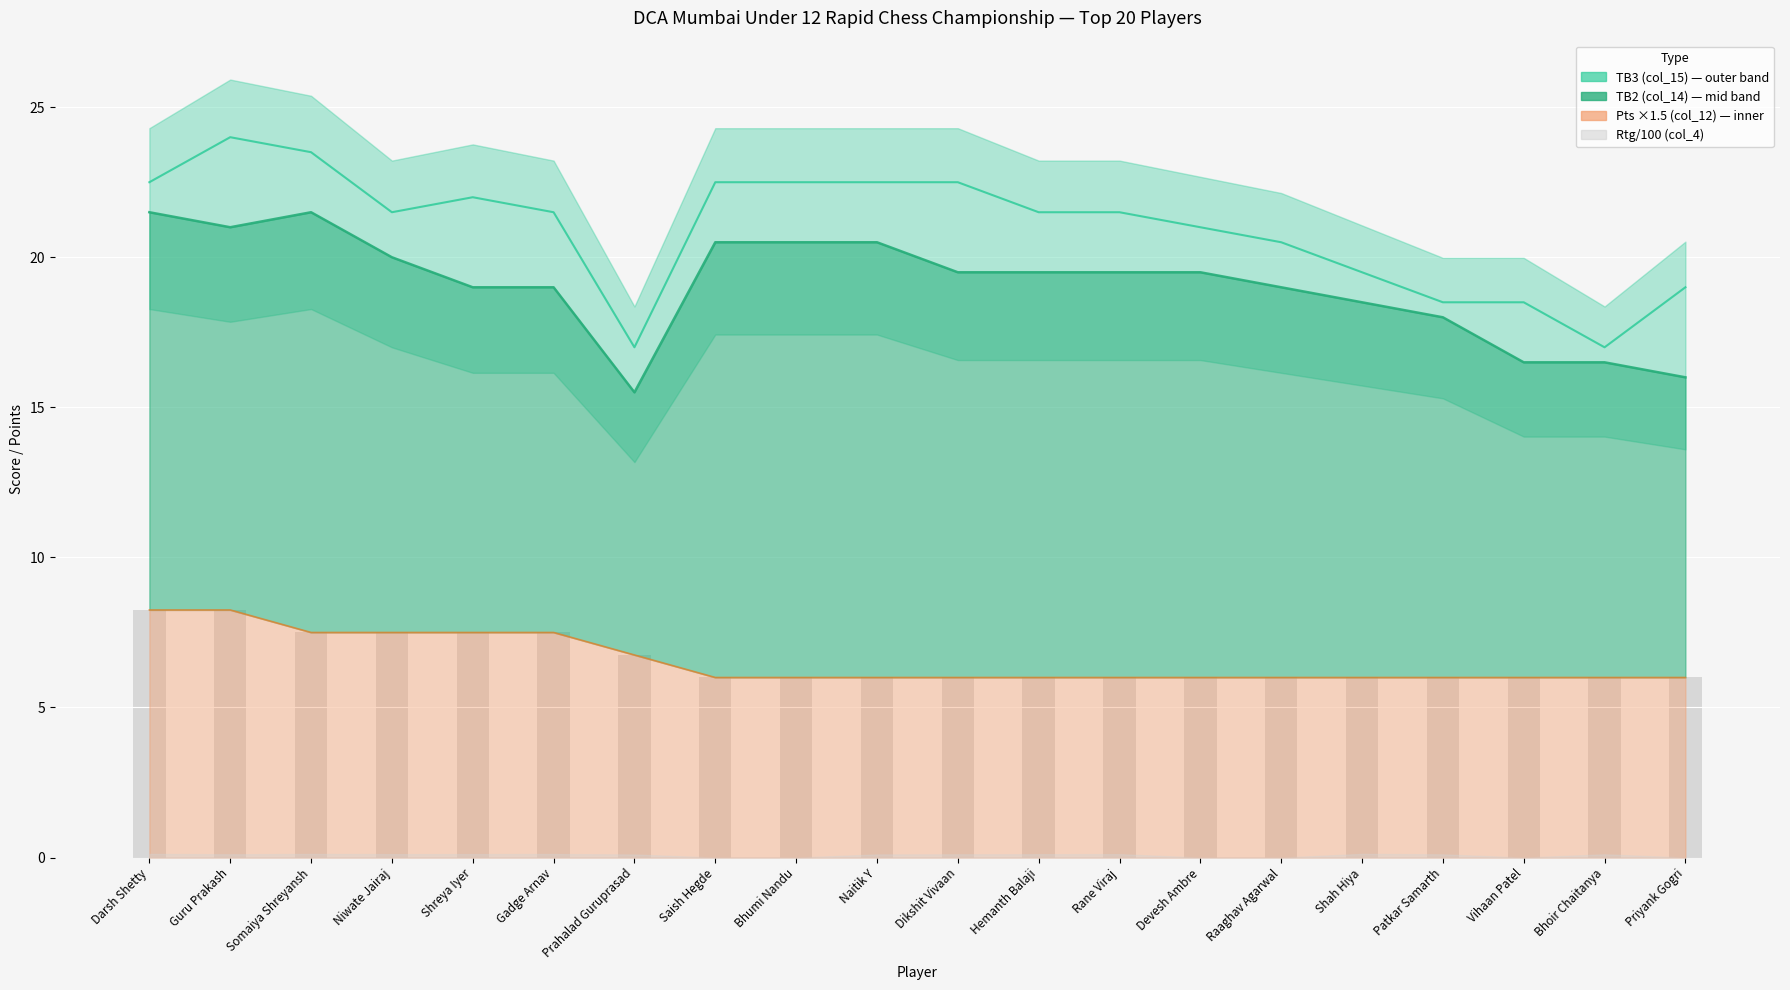

Which has a higher value, Somaiya Shreyansh or Darsh Shetty?

Somaiya Shreyansh